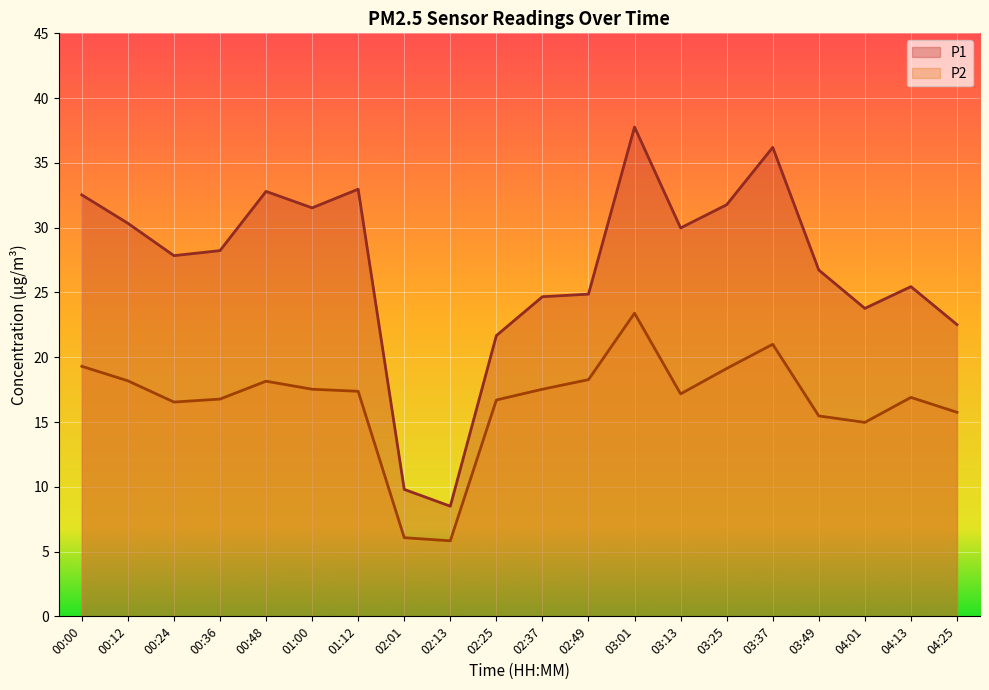

What is the value of the P1 point at the 7th from the left?

33.0